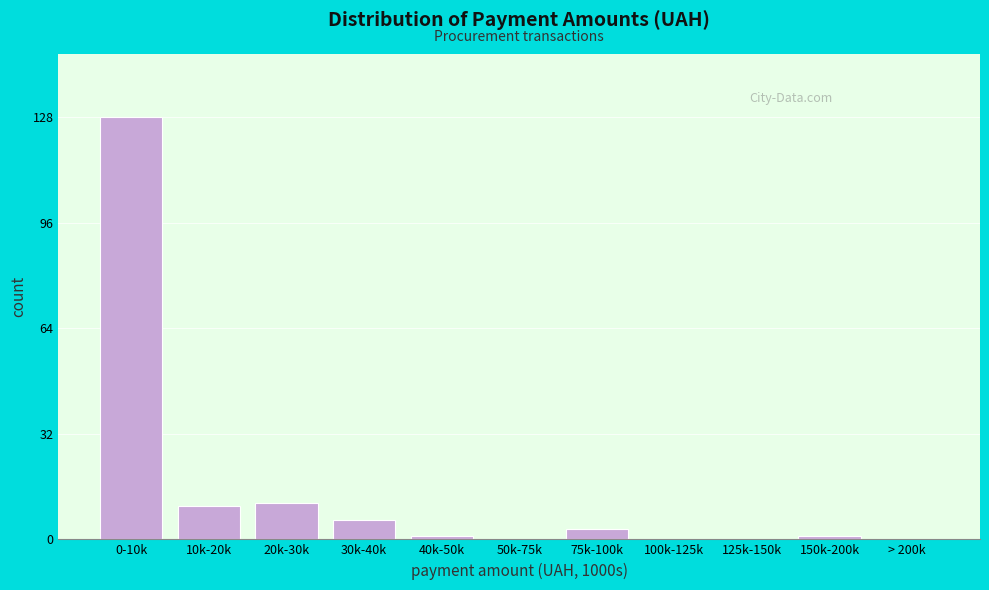

Reading right to left, transcribe all the data shown in this chart.

> 200k=0	150k-200k=1	125k-150k=0	100k-125k=0	75k-100k=3	50k-75k=0	40k-50k=1	30k-40k=6	20k-30k=11	10k-20k=10	0-10k=128